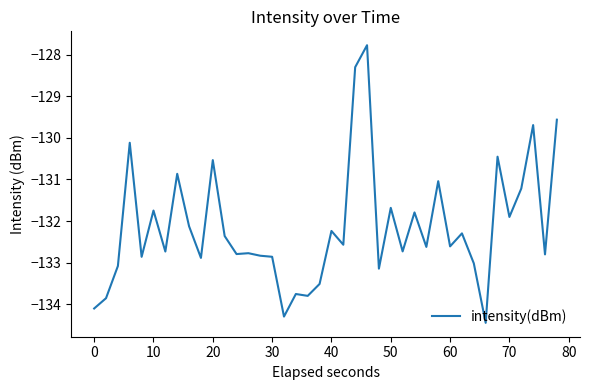

Does the chart display data point markers on the line(s)?

No